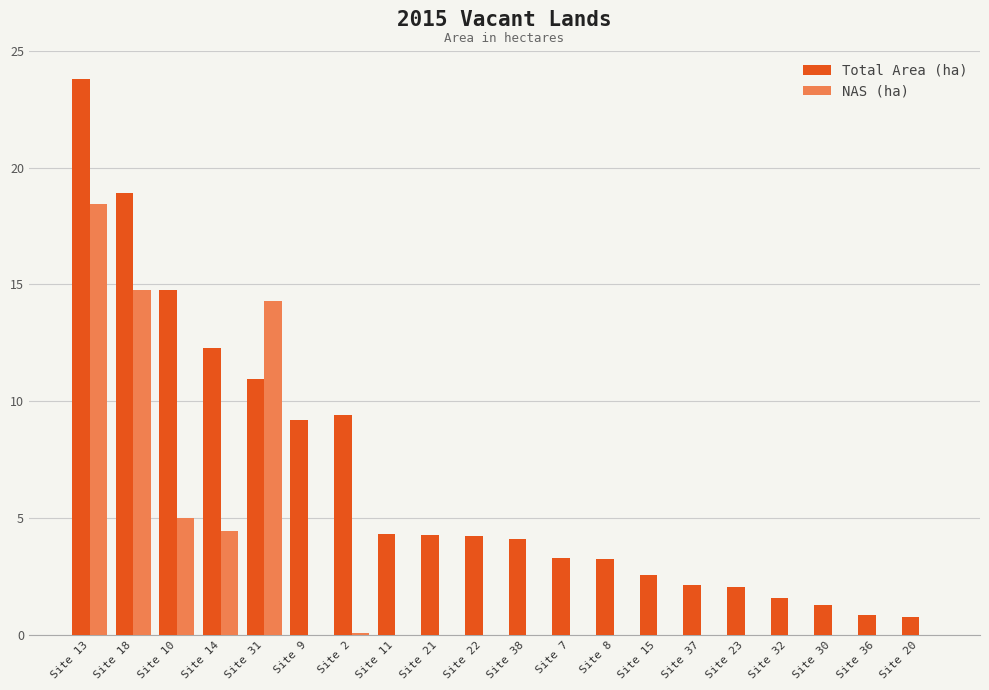

What are all the series names shown in the legend?

Total Area (ha), NAS (ha)